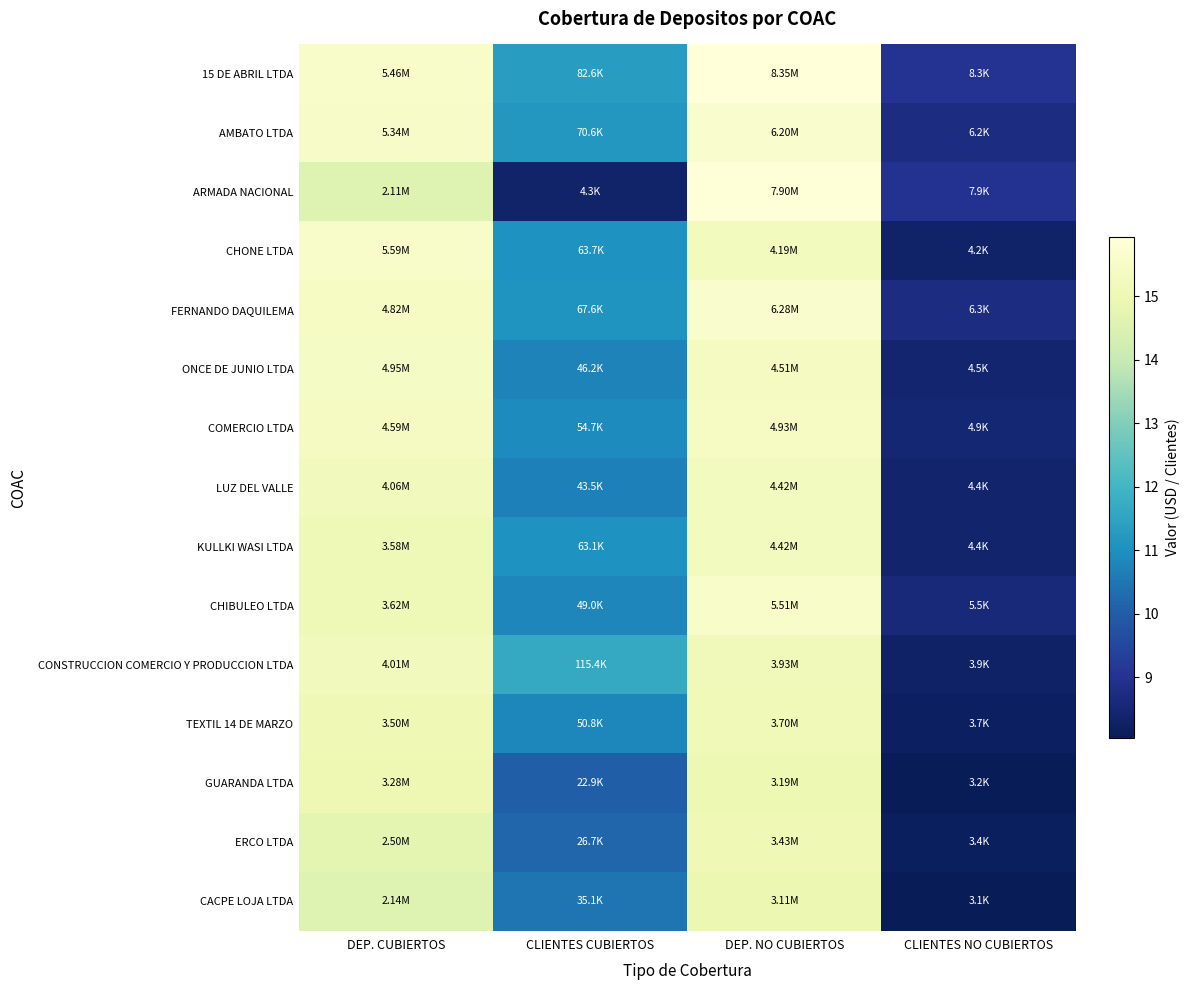

Reading left to right, what are all the values shown in this chart?

15 DE ABRIL LTDA: DEP. CUBIERTOS=15.5	CLIENTES CUBIERTOS=11.3	DEP. NO CUBIERTOS=15.9	CLIENTES NO CUBIERTOS=9.0
AMBATO LTDA: DEP. CUBIERTOS=15.5	CLIENTES CUBIERTOS=11.2	DEP. NO CUBIERTOS=15.6	CLIENTES NO CUBIERTOS=8.7
ARMADA NACIONAL: DEP. CUBIERTOS=14.6	CLIENTES CUBIERTOS=8.4	DEP. NO CUBIERTOS=15.9	CLIENTES NO CUBIERTOS=9.0
CHONE LTDA: DEP. CUBIERTOS=15.5	CLIENTES CUBIERTOS=11.1	DEP. NO CUBIERTOS=15.2	CLIENTES NO CUBIERTOS=8.3
FERNANDO DAQUILEMA: DEP. CUBIERTOS=15.4	CLIENTES CUBIERTOS=11.1	DEP. NO CUBIERTOS=15.7	CLIENTES NO CUBIERTOS=8.7
ONCE DE JUNIO LTDA: DEP. CUBIERTOS=15.4	CLIENTES CUBIERTOS=10.7	DEP. NO CUBIERTOS=15.3	CLIENTES NO CUBIERTOS=8.4
COMERCIO LTDA: DEP. CUBIERTOS=15.3	CLIENTES CUBIERTOS=10.9	DEP. NO CUBIERTOS=15.4	CLIENTES NO CUBIERTOS=8.5
LUZ DEL VALLE: DEP. CUBIERTOS=15.2	CLIENTES CUBIERTOS=10.7	DEP. NO CUBIERTOS=15.3	CLIENTES NO CUBIERTOS=8.4
KULLKI WASI LTDA: DEP. CUBIERTOS=15.1	CLIENTES CUBIERTOS=11.1	DEP. NO CUBIERTOS=15.3	CLIENTES NO CUBIERTOS=8.4
CHIBULEO LTDA: DEP. CUBIERTOS=15.1	CLIENTES CUBIERTOS=10.8	DEP. NO CUBIERTOS=15.5	CLIENTES NO CUBIERTOS=8.6
CONSTRUCCION COMERCIO Y PRODUCCION LTDA: DEP. CUBIERTOS=15.2	CLIENTES CUBIERTOS=11.7	DEP. NO CUBIERTOS=15.2	CLIENTES NO CUBIERTOS=8.3
TEXTIL 14 DE MARZO: DEP. CUBIERTOS=15.1	CLIENTES CUBIERTOS=10.8	DEP. NO CUBIERTOS=15.1	CLIENTES NO CUBIERTOS=8.2
GUARANDA LTDA: DEP. CUBIERTOS=15.0	CLIENTES CUBIERTOS=10.0	DEP. NO CUBIERTOS=15.0	CLIENTES NO CUBIERTOS=8.1
ERCO LTDA: DEP. CUBIERTOS=14.7	CLIENTES CUBIERTOS=10.2	DEP. NO CUBIERTOS=15.0	CLIENTES NO CUBIERTOS=8.1
CACPE LOJA LTDA: DEP. CUBIERTOS=14.6	CLIENTES CUBIERTOS=10.5	DEP. NO CUBIERTOS=15.0	CLIENTES NO CUBIERTOS=8.0